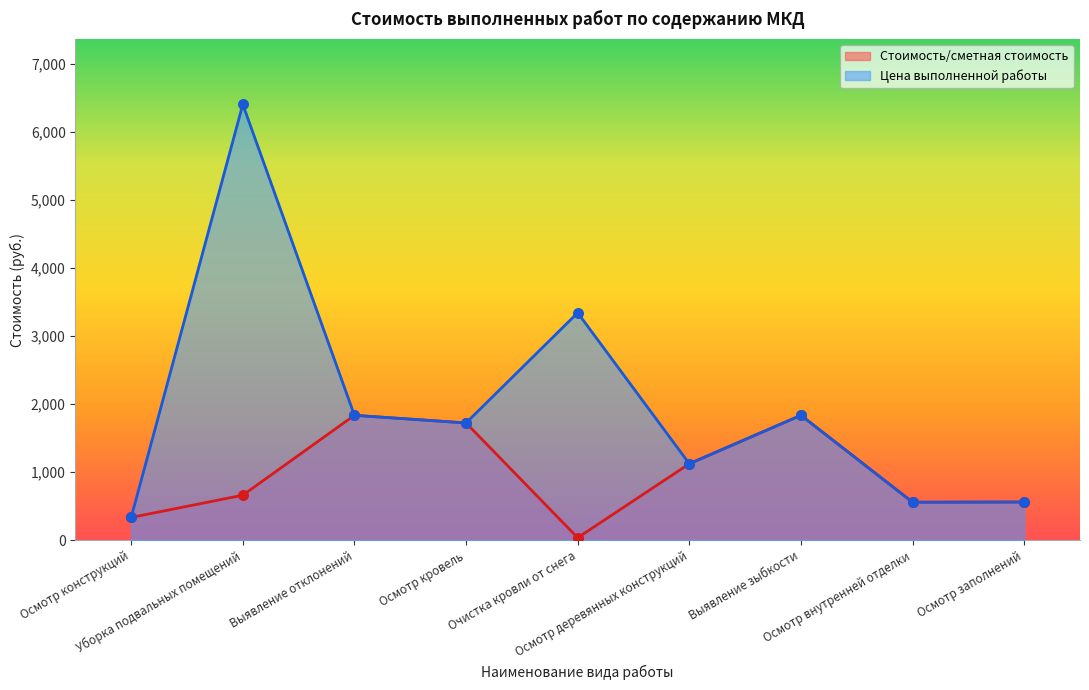

At which category is the sum across all series the highest?

Уборка подвальных помещений